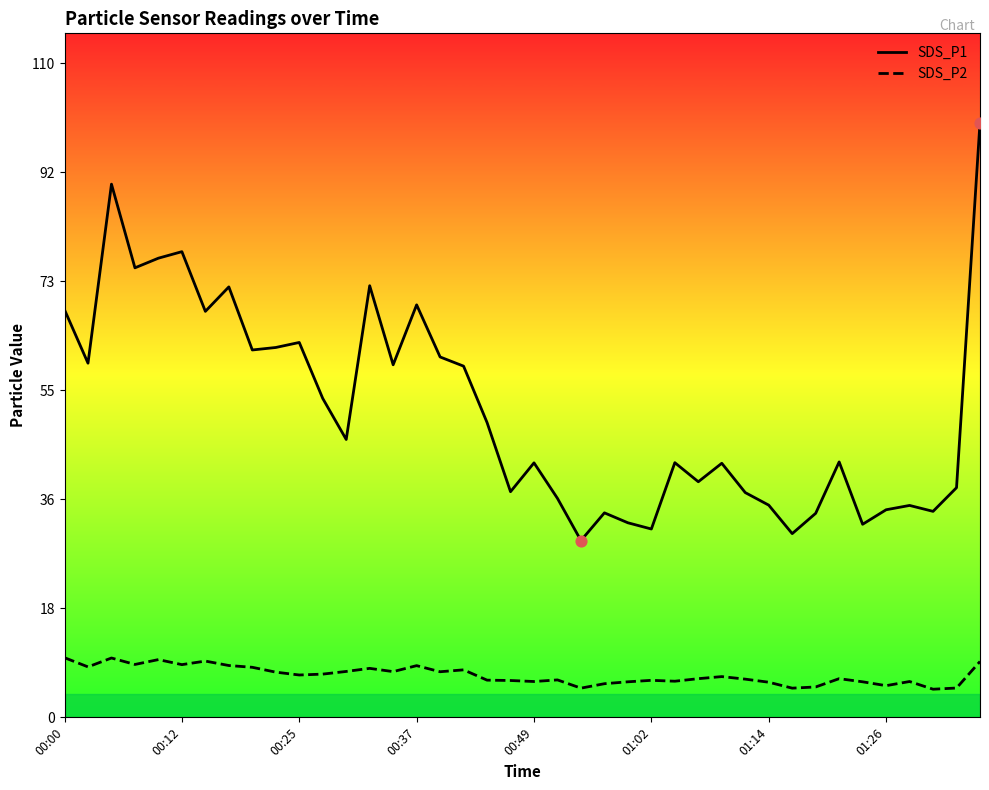

What are all the series names shown in the legend?

SDS_P1, SDS_P2